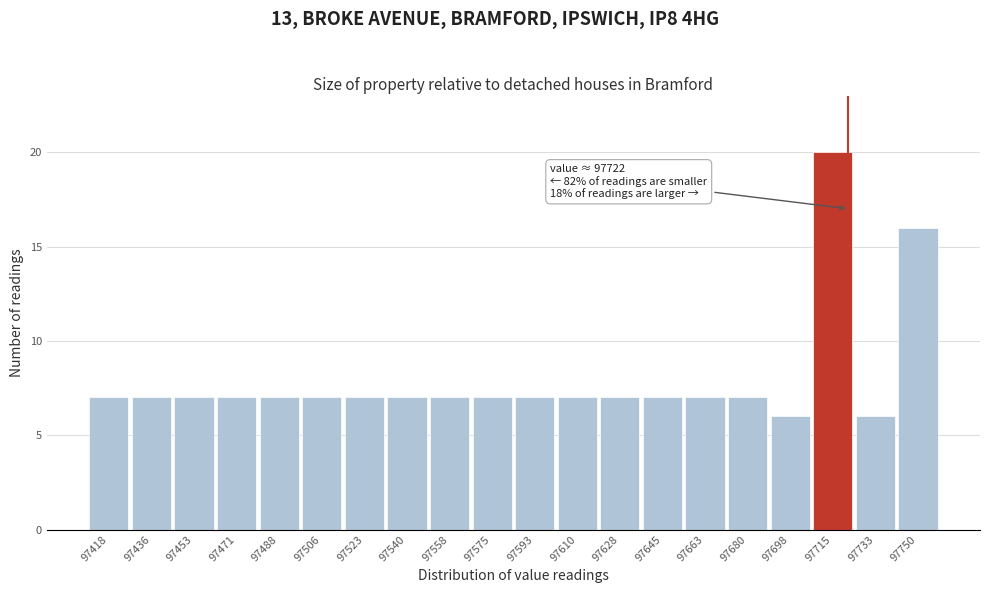

Which range on the x-axis has the tallest bar?

97706 to 97724